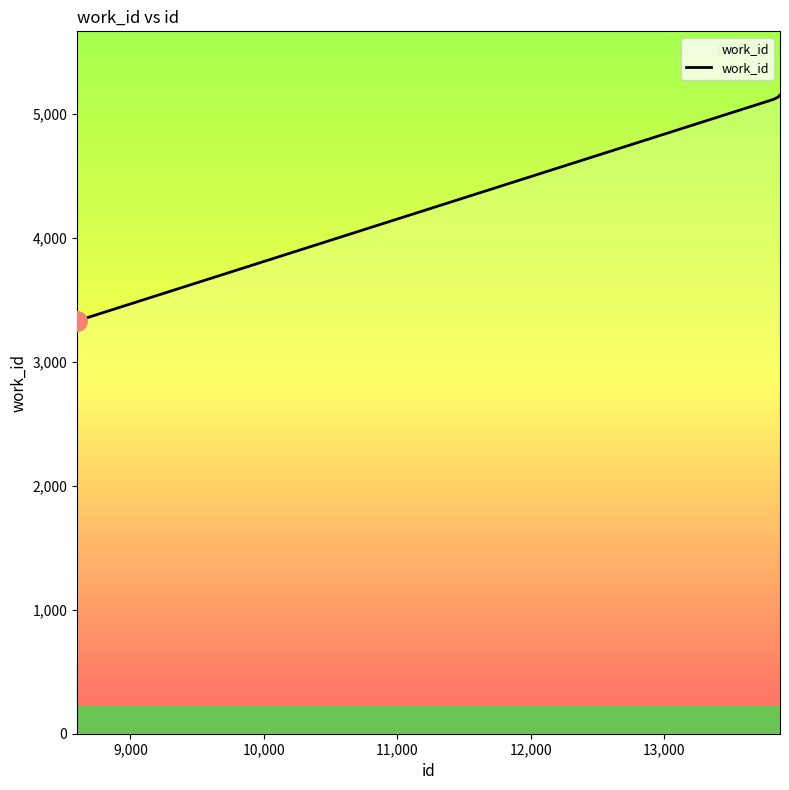

What is the minimum value shown in the chart?

3331